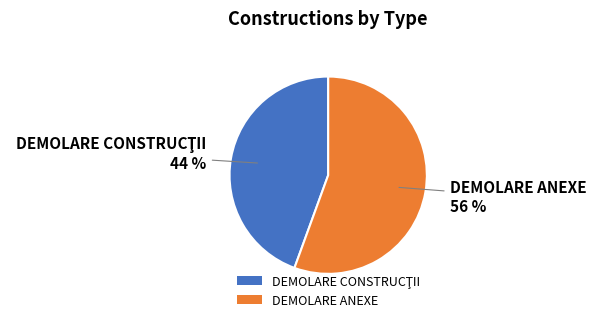

Count the number of slices in the pie.

2